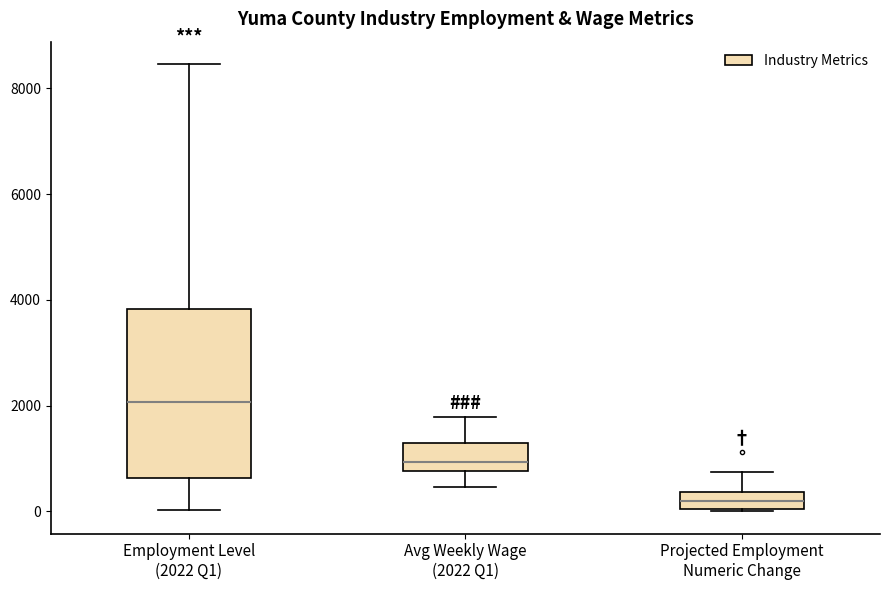

Reading left to right, read every box against the y-axis: the position of its median line, the range the box covers, and the ends of its whiskers. The values are not printed on the chart, so give them approximately, as read against the axis.

Employment Level (2022 Q1): median 2000, box 600 to 3800, whiskers 0 to 8400
Avg Weekly Wage (2022 Q1): median 1000, box 800 to 1200, whiskers 400 to 1800
Projected Employment Numeric Change: median 200, box 0 to 400, whiskers 0 to 800